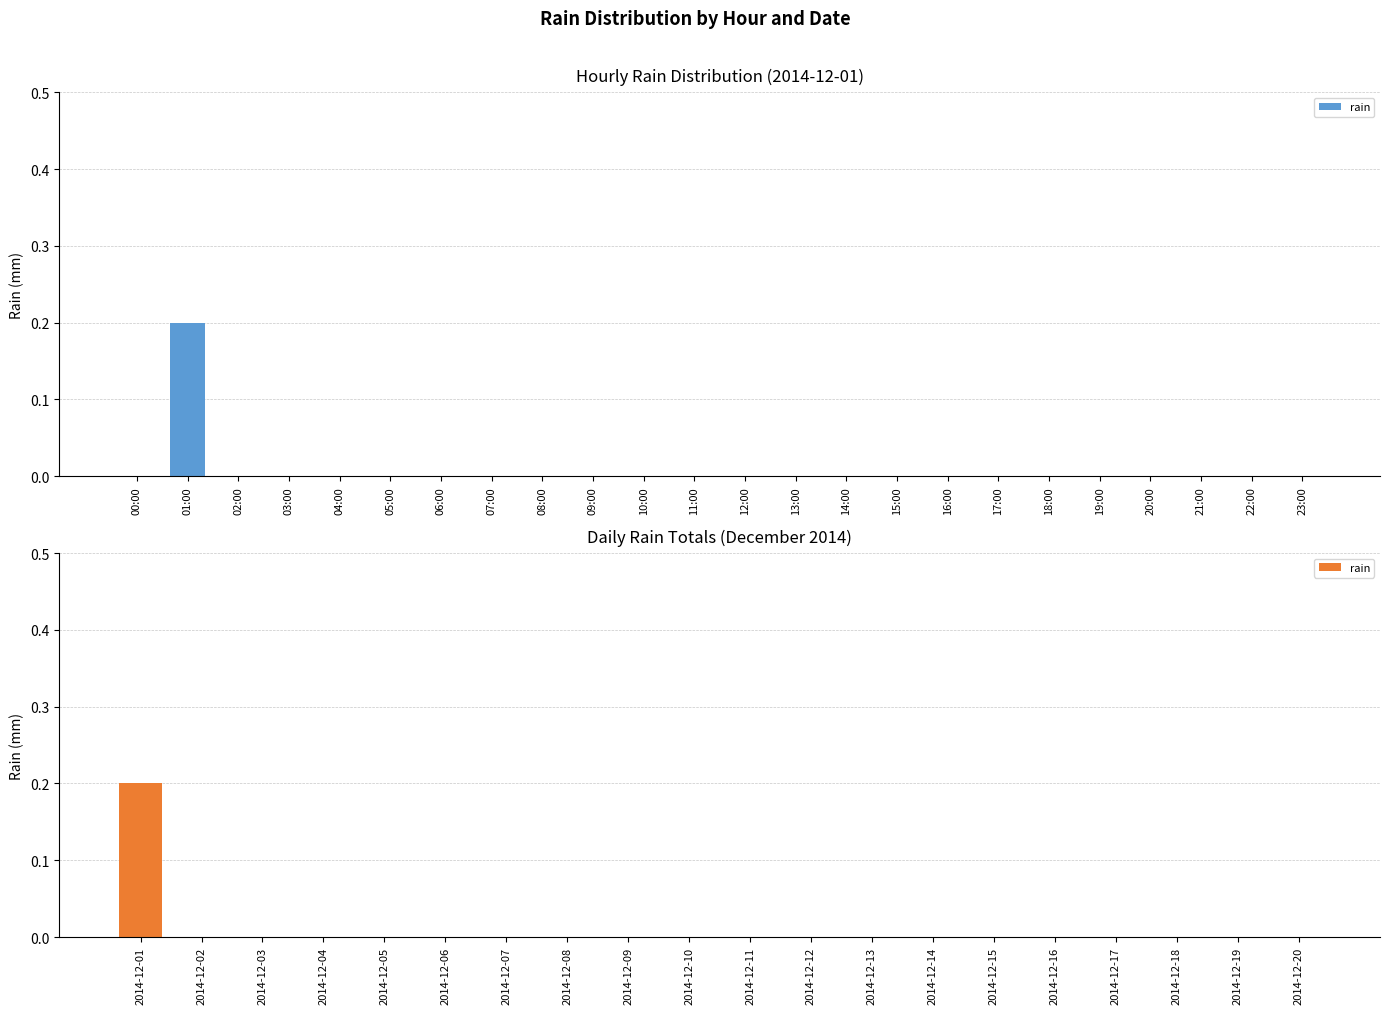

Does the chart contain stacked bars?

No